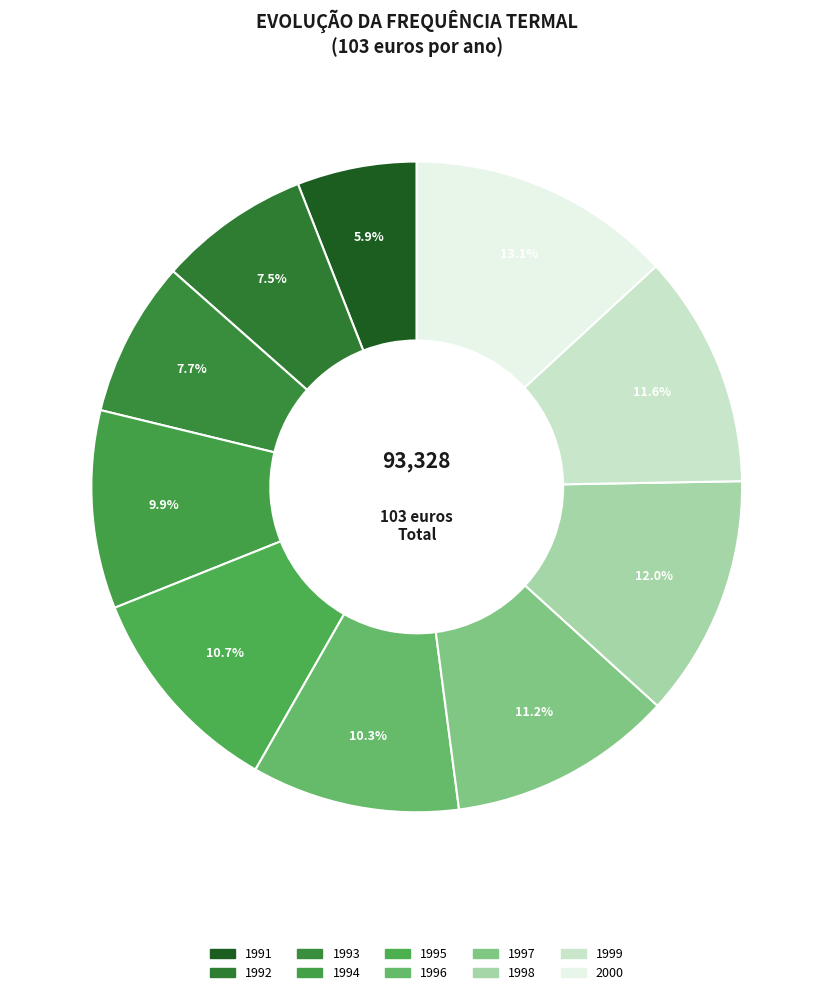

To the nearest percent, what percentage of the pie is 2000?

13%